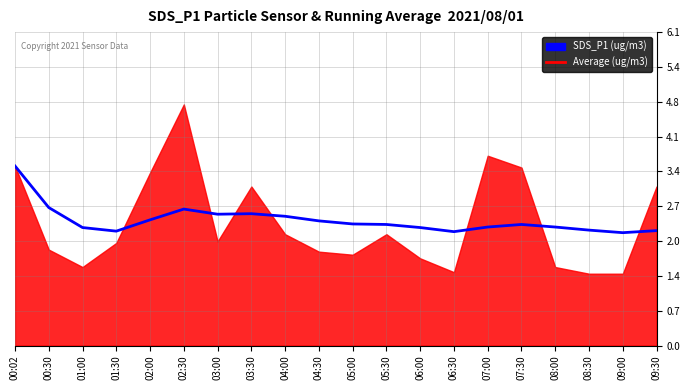

True or false: the data shows 4.7 at 00:02.

False